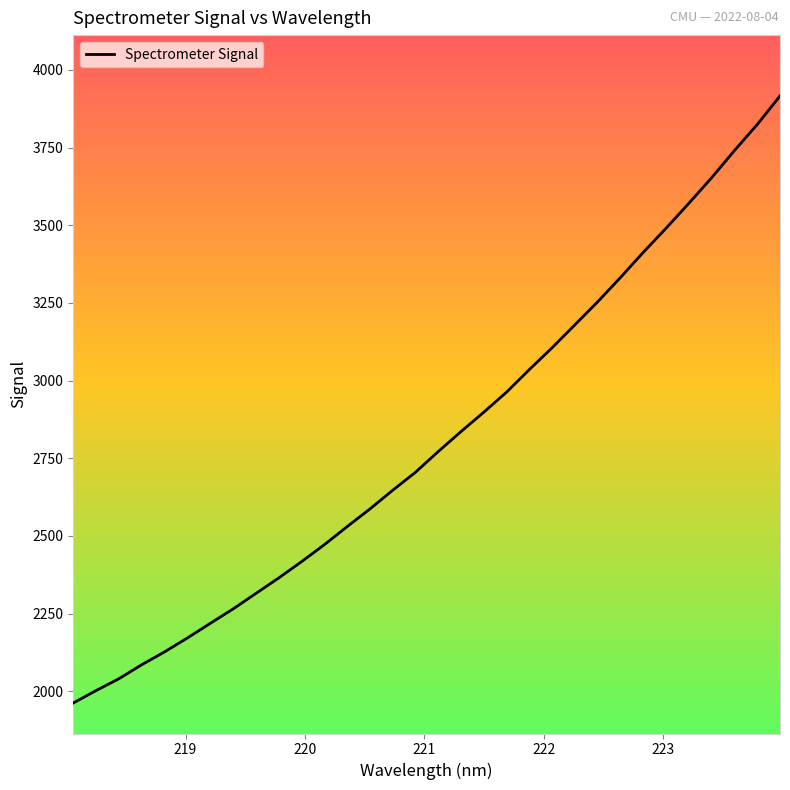

What is the maximum value shown in the chart?

3916.4